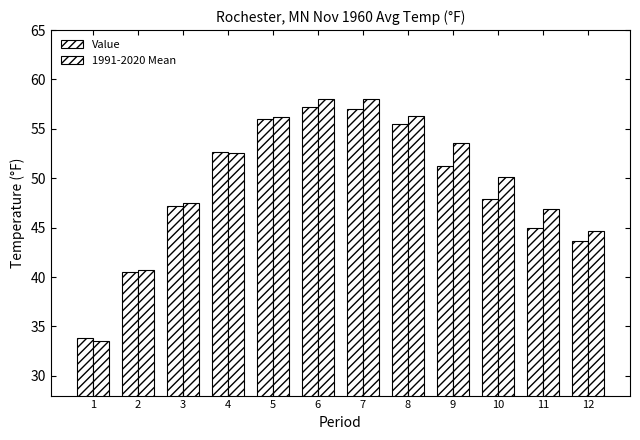

What is the approximate value of 1991-2020 Mean at 4?

52.6